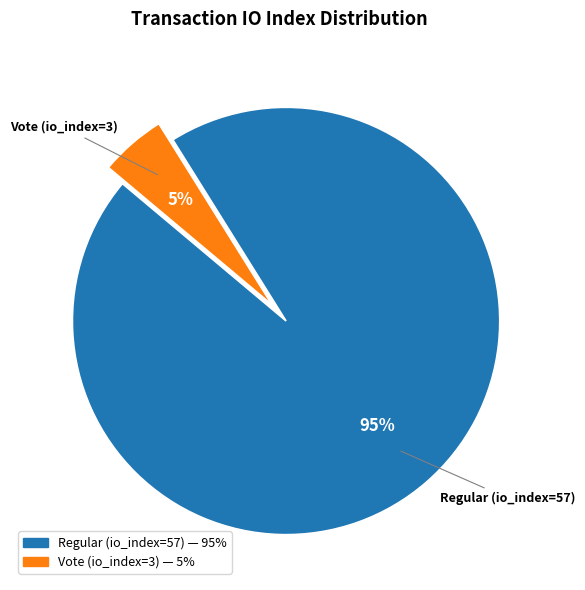

To the nearest percent, what is the difference between the largest and smallest slice percentages?

90%